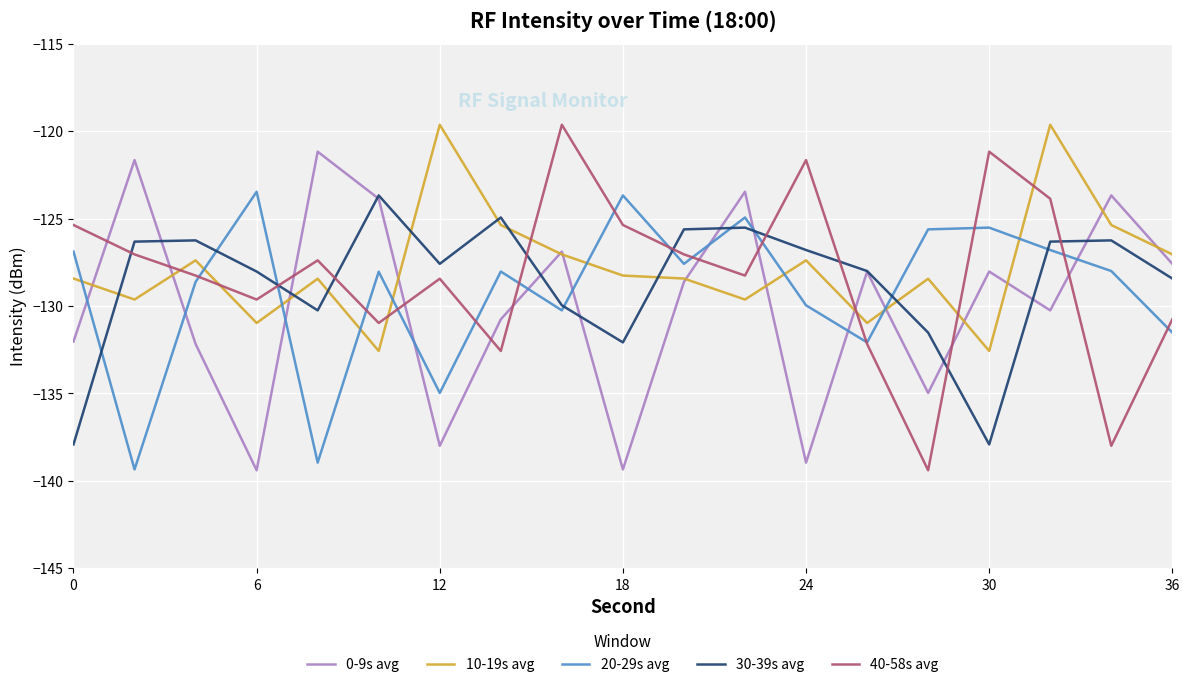

What is the lowest value of the 20-29s avg series?

-139.3